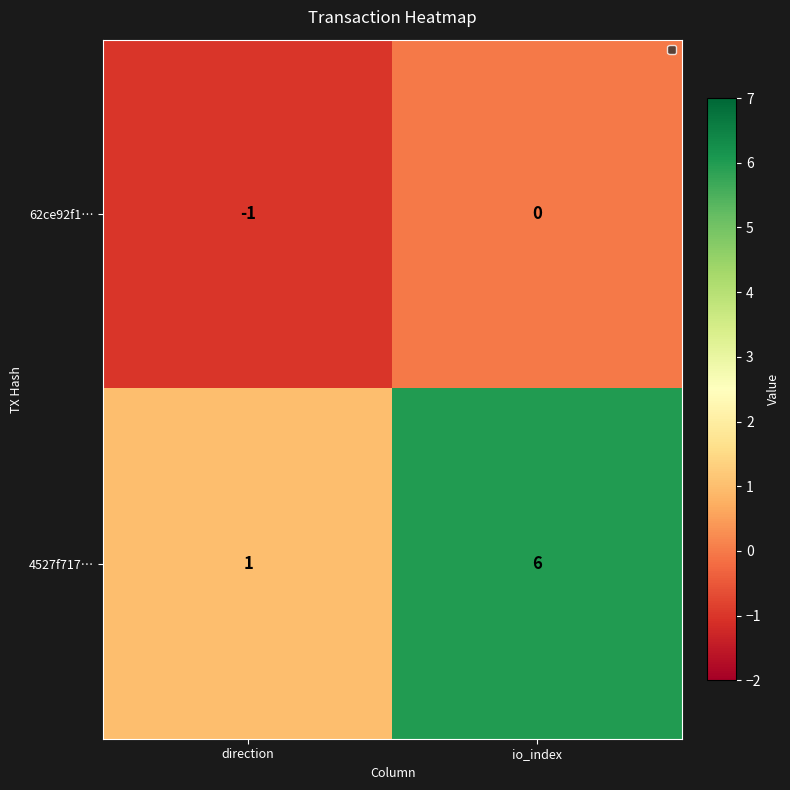

Where is 62ce92f1… nearest to the value 0?

io_index